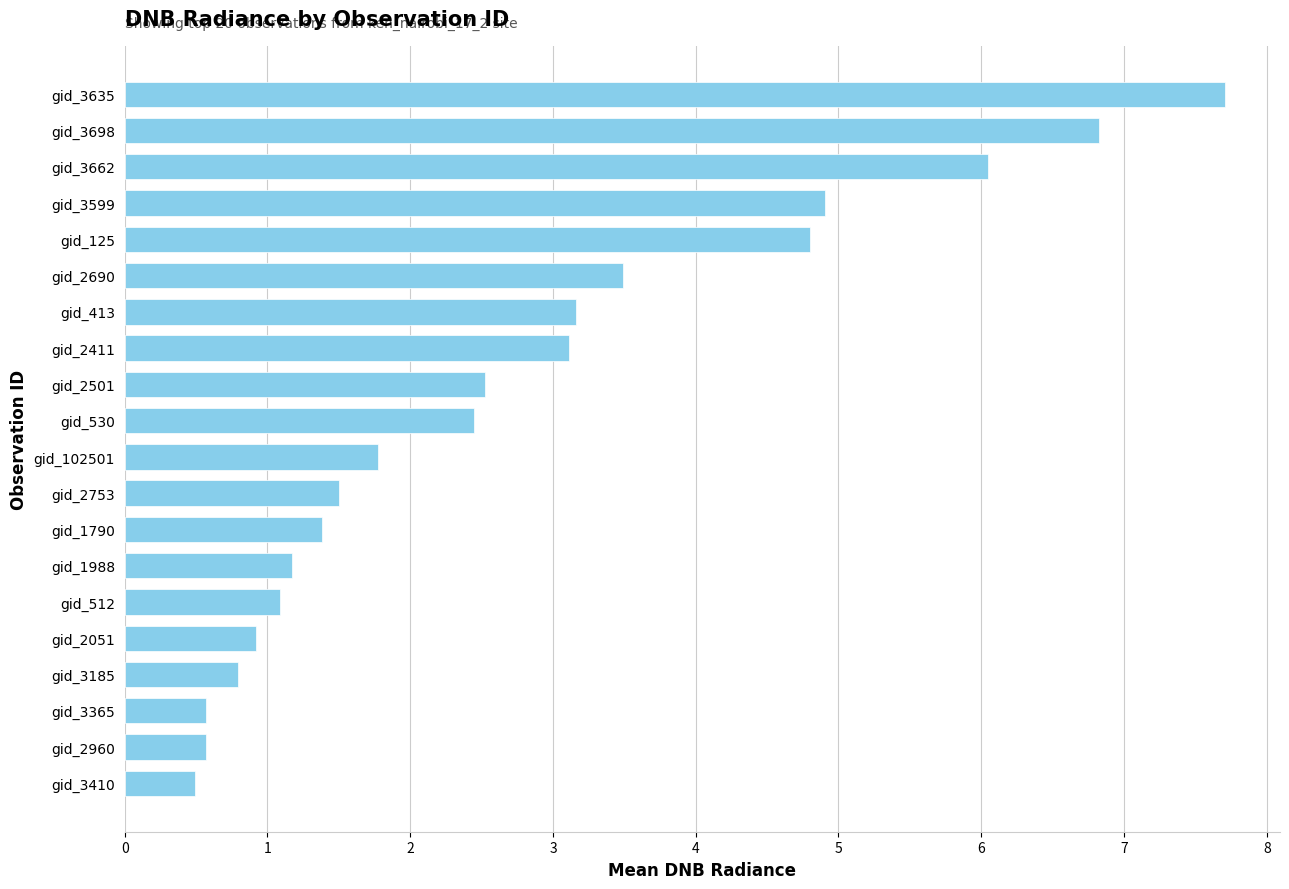

At which label is the value closest to 4?

gid_2690